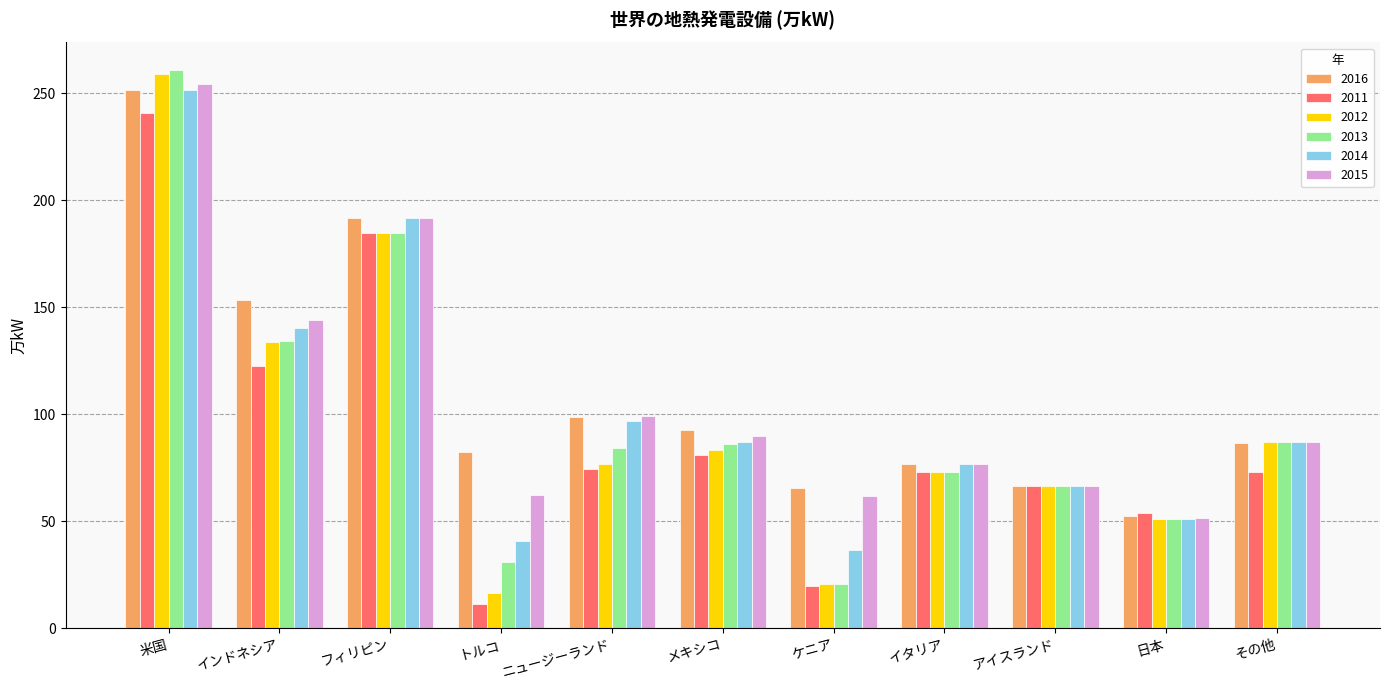

What is the difference between the 2011 values at トルコ and 日本?

42.3